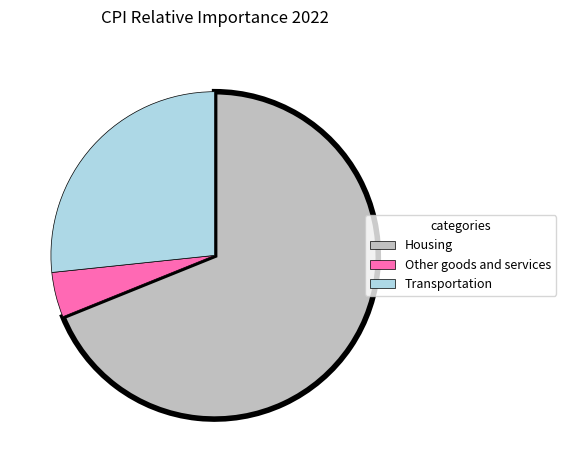

True or false: Transportation accounts for 17% of the total.

False